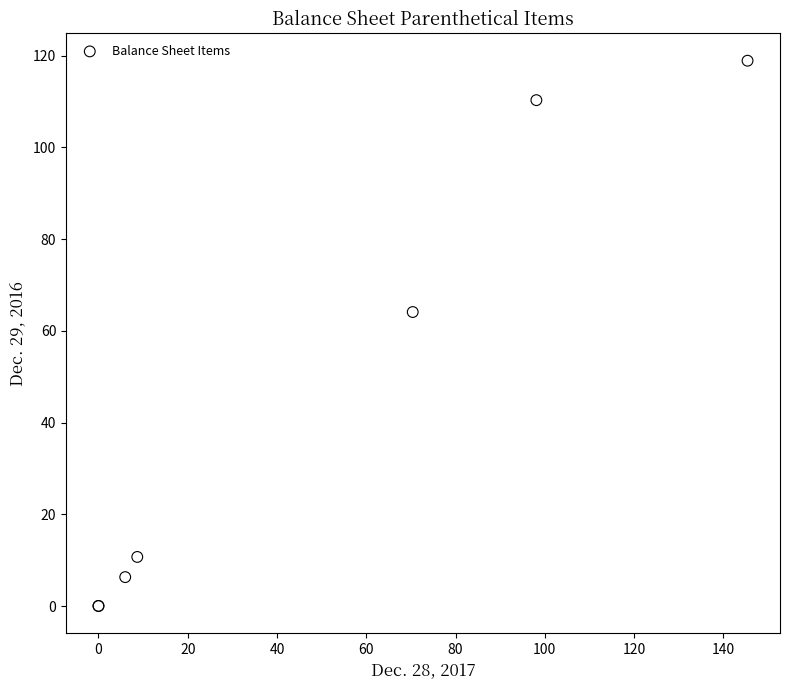

What Y value in the scatter plot is closest to 59?

64.1